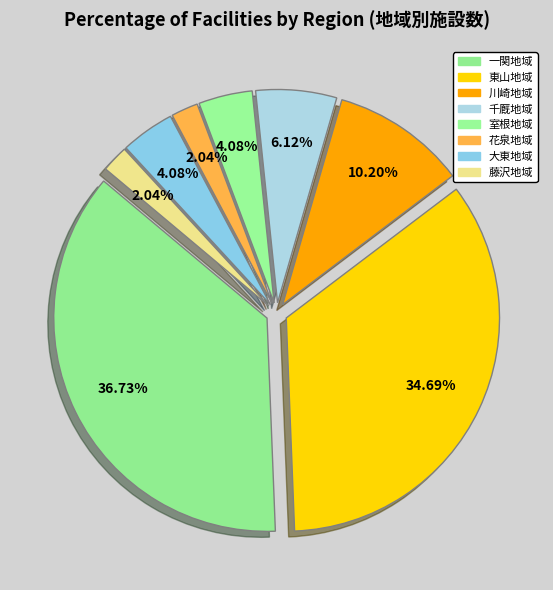

What is the largest slice in the pie chart?

一関地域